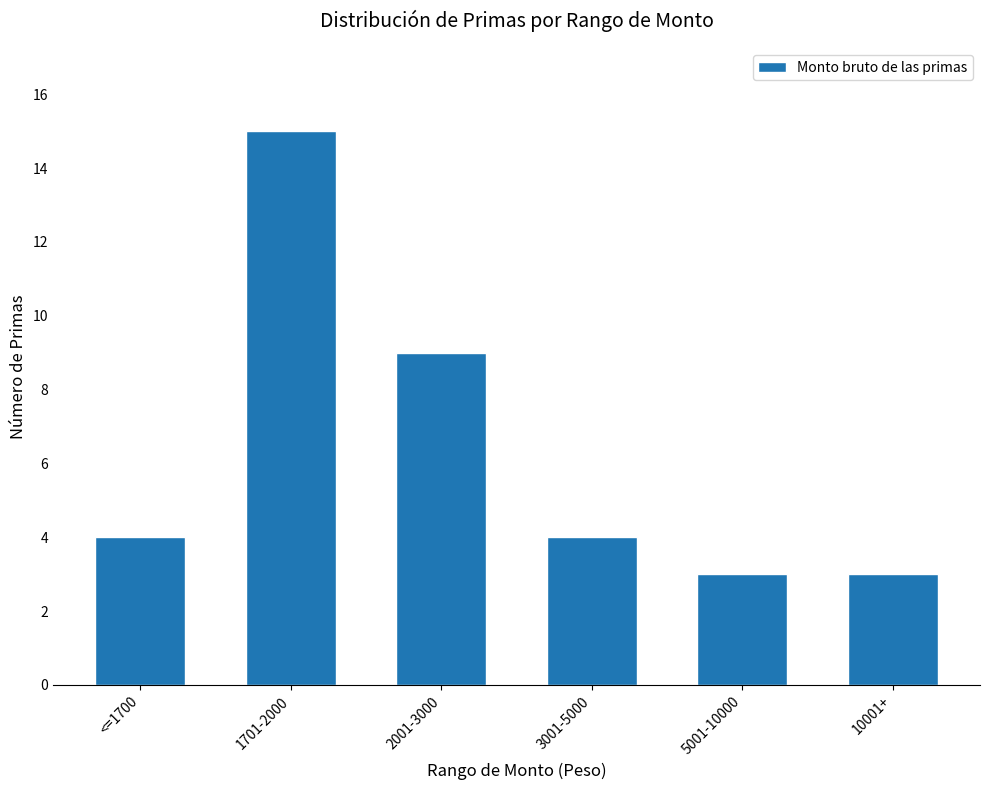

What is the sum of all values?

38